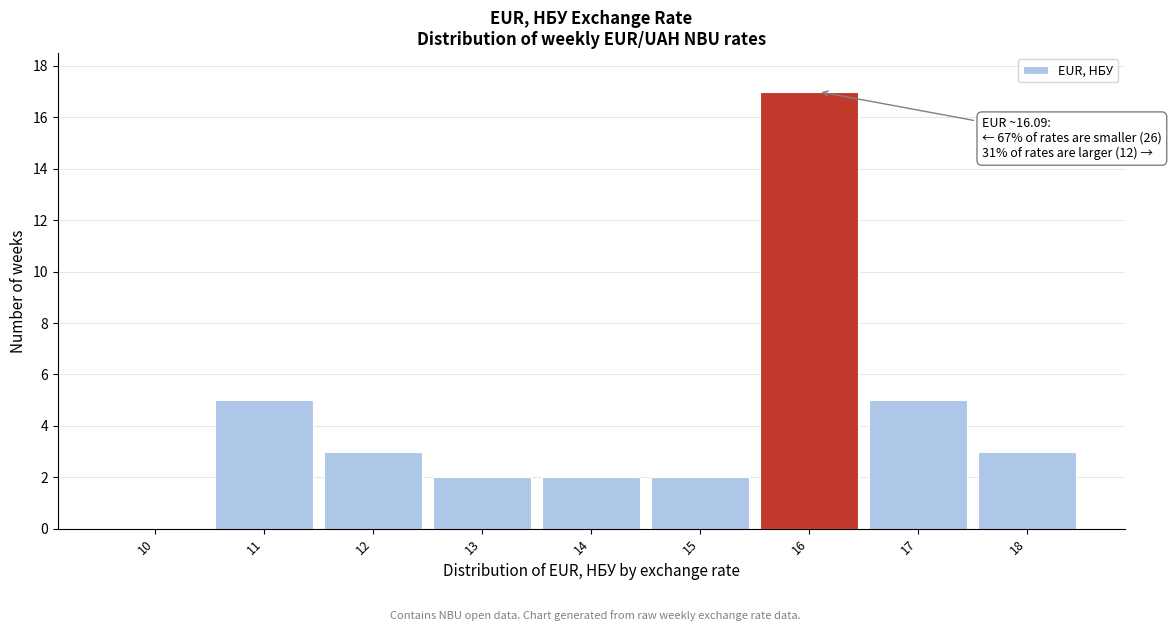

Over which range of the x-axis is the bar tallest?

15.5 to 16.5